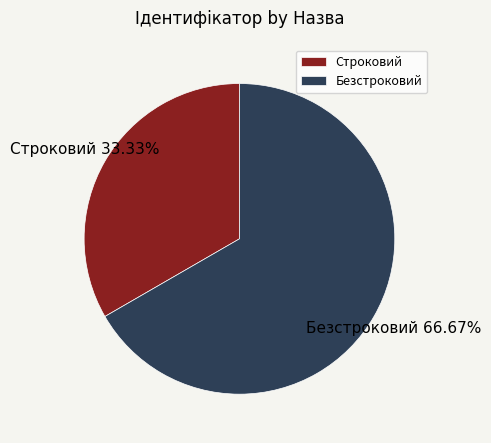

What is the ratio of the value at Безстроковий to the value at Строковий?

2.0